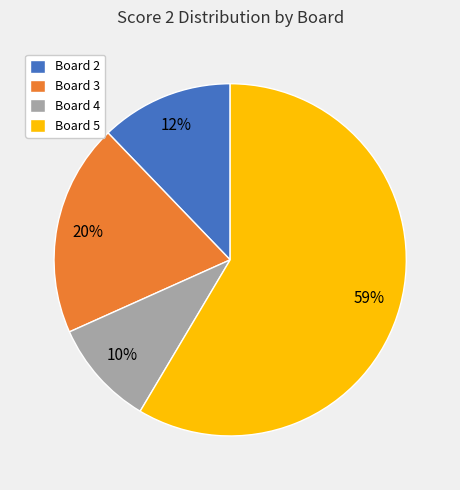

Approximately how many times larger is the value at Board 4 compared to Board 2?

0.8